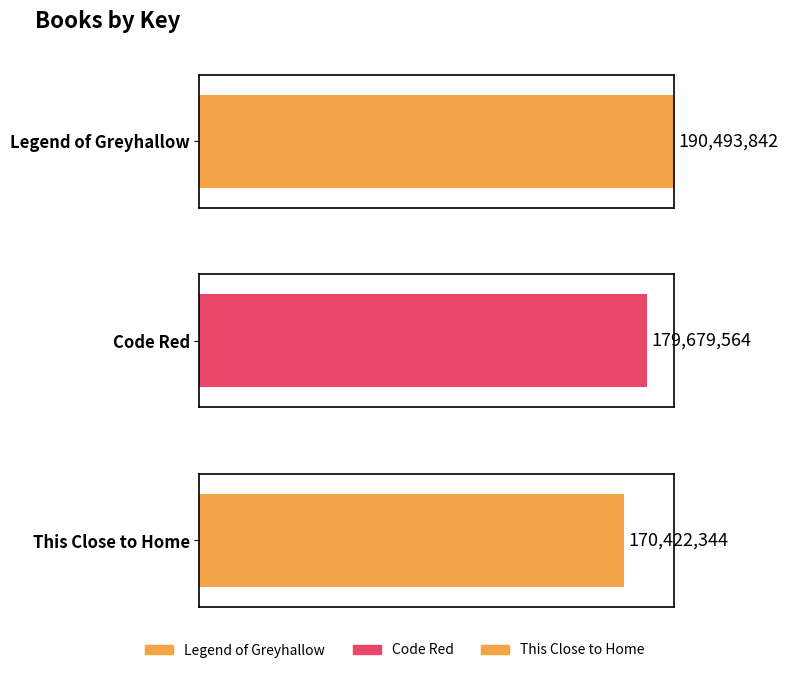

The chart shows a value of 179679564 at Code Red. True or false?

True